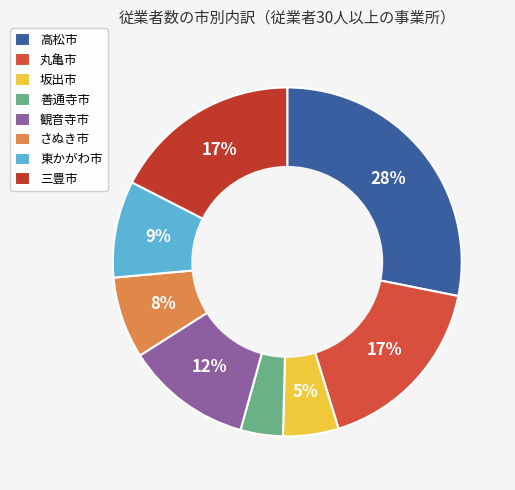

Is it true that 坂出市 is 1% of the pie?

False